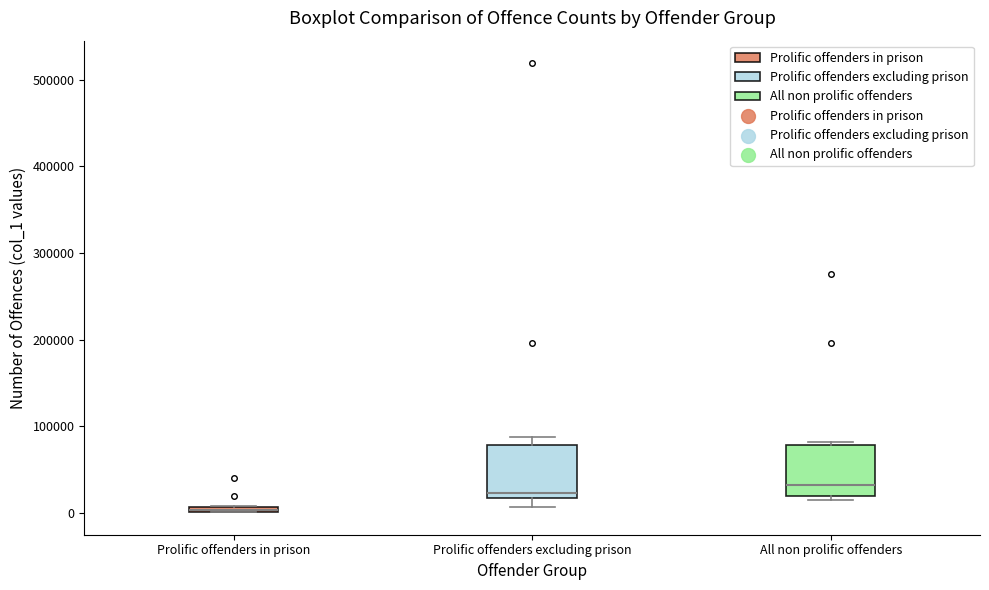

Which box has the lowest median line?

Prolific offenders in prison